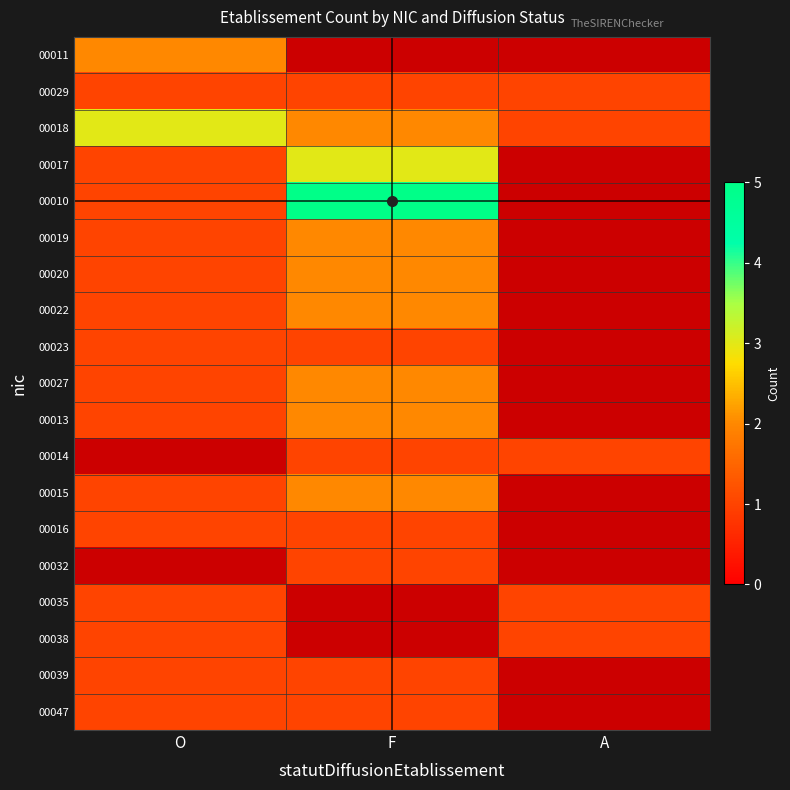

Rank the series by their average value, from highest to lowest.

00018, 00017, 00010, 00019, 00020, 00022, 00023, 00027, 00013, 00014, 00015, 00016, 00032, 00035, 00038, 00039, 00047, 00011, 00029